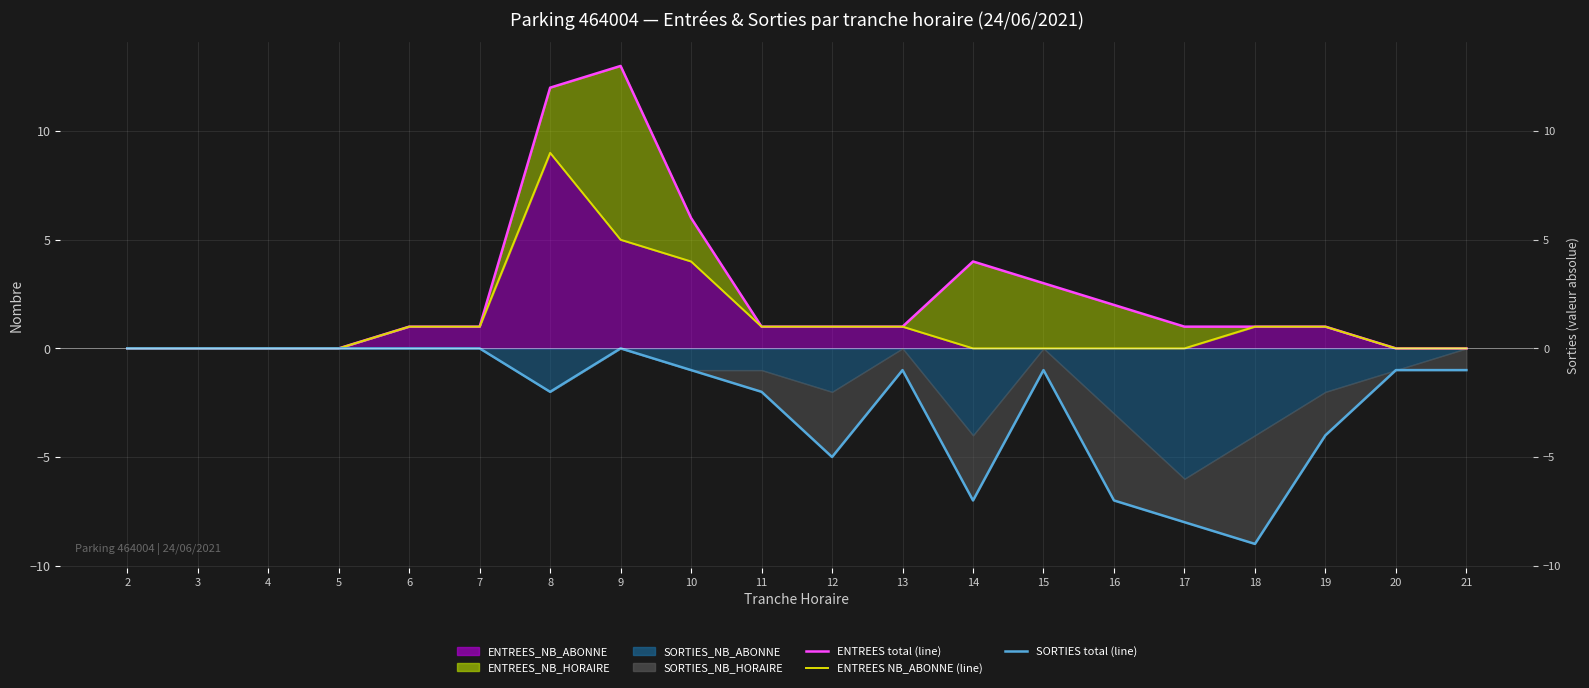

How many values in SORTIES total (line) are below zero?

13